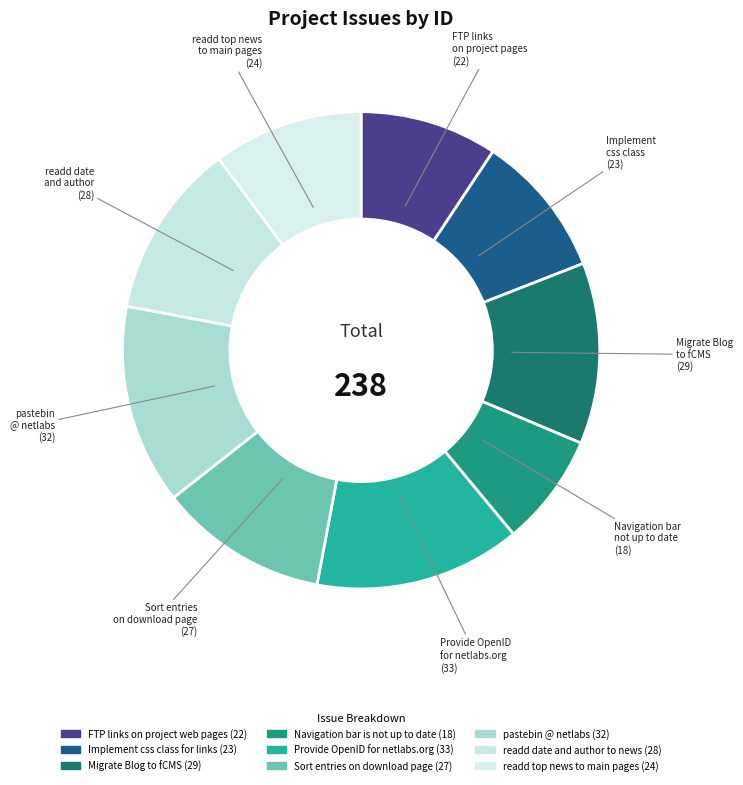

The Navigation bar is not up to date slice represents 8% of the pie. True or false?

True